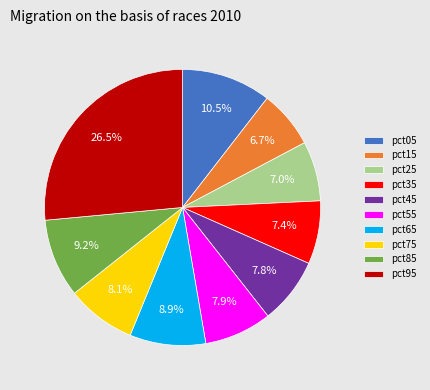

Which slice is the largest?

pct95